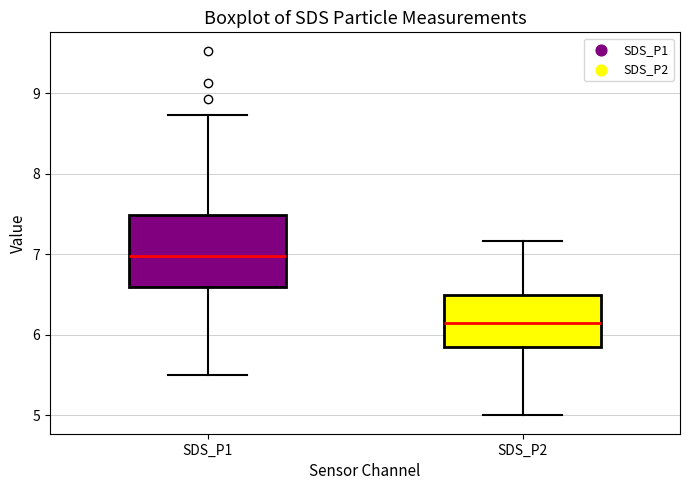

Reading left to right, read every box against the y-axis: the position of its median line, the range the box covers, and the ends of its whiskers. The values are not printed on the chart, so give them approximately, as read against the axis.

SDS_P1: median 7.0, box 6.6 to 7.5, whiskers 5.5 to 8.7
SDS_P2: median 6.2, box 5.9 to 6.5, whiskers 5.0 to 7.2